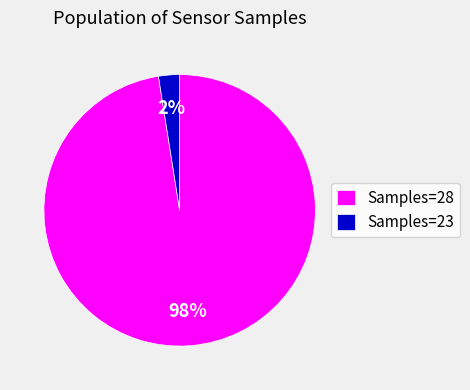

Is the sum of Samples=28 and Samples=23 greater than half?

Yes